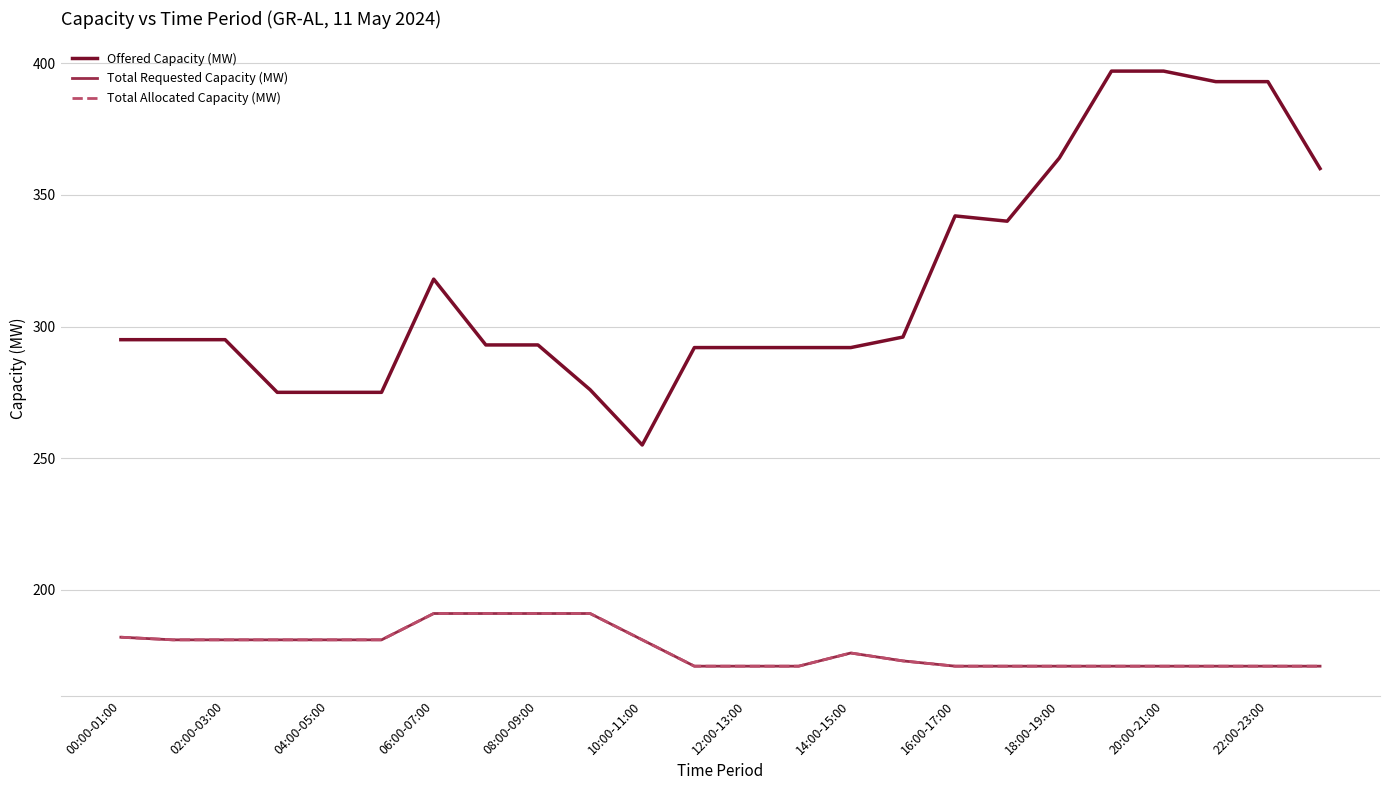

True or false: Total Requested Capacity (MW) has more than 2 points higher than both neighbors.

False